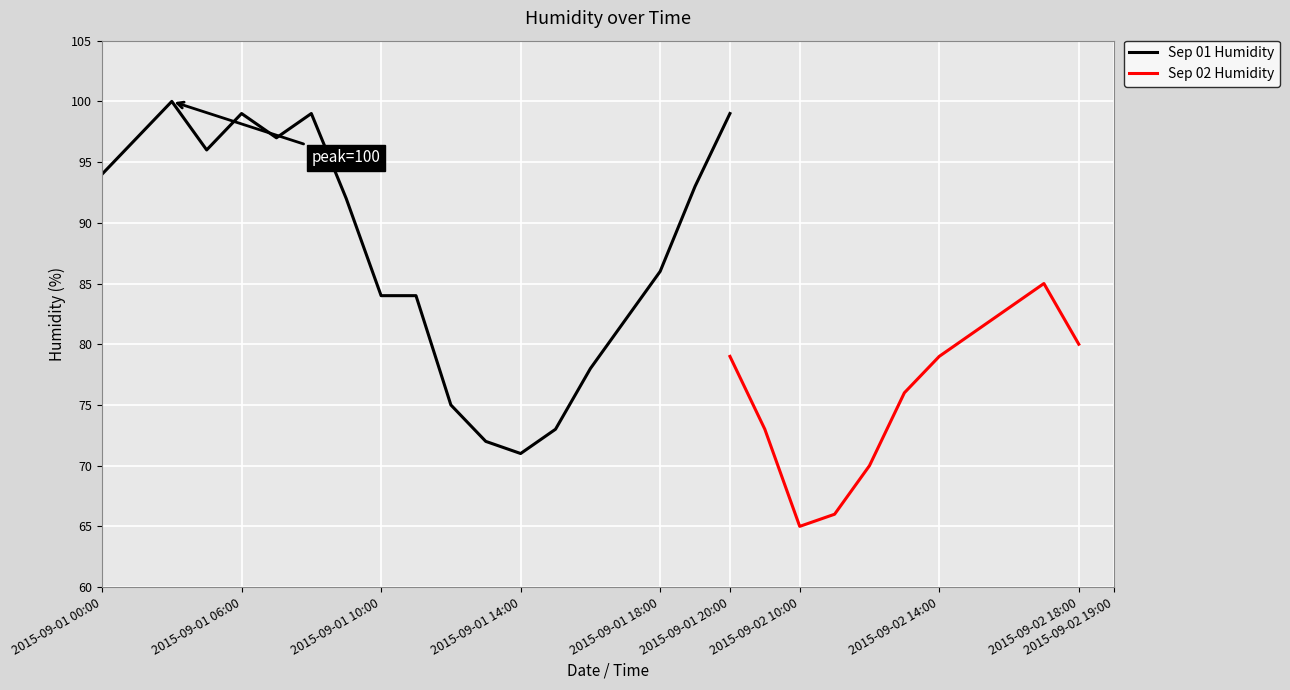

What is the maximum value for Sep 01 Humidity?

100